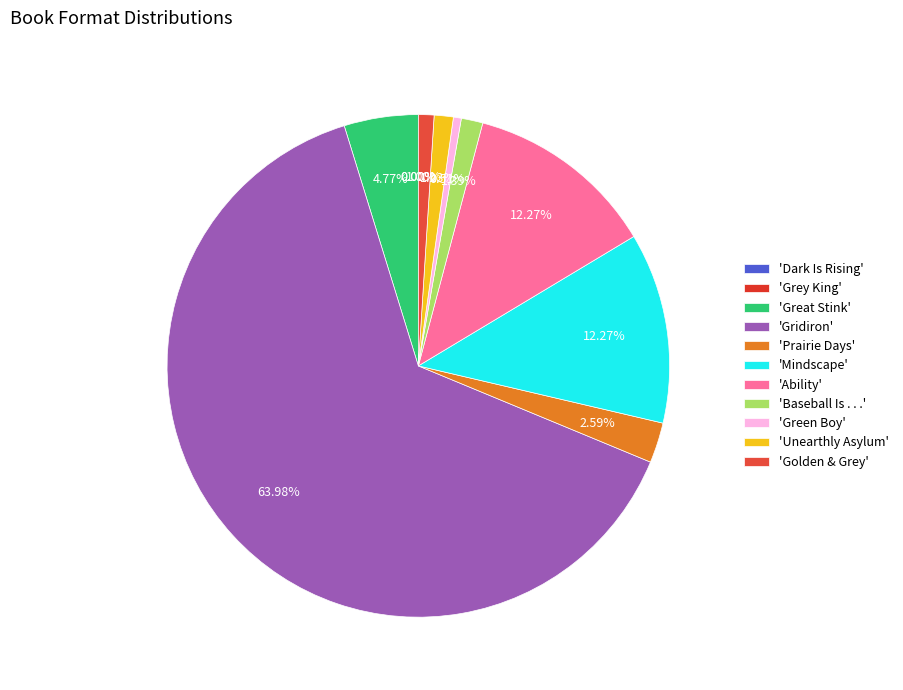

How many slices are in this pie chart?

11